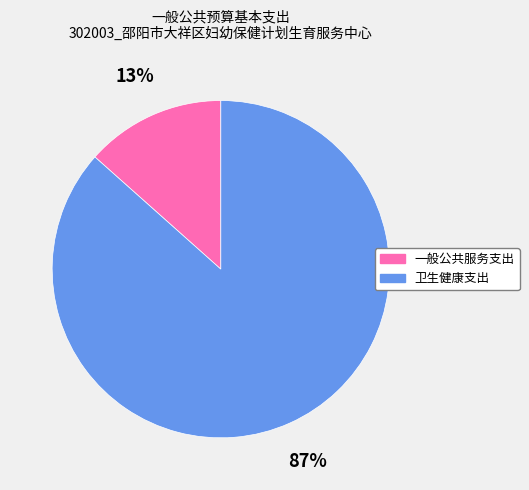

Which category has the biggest portion of the pie?

卫生健康支出